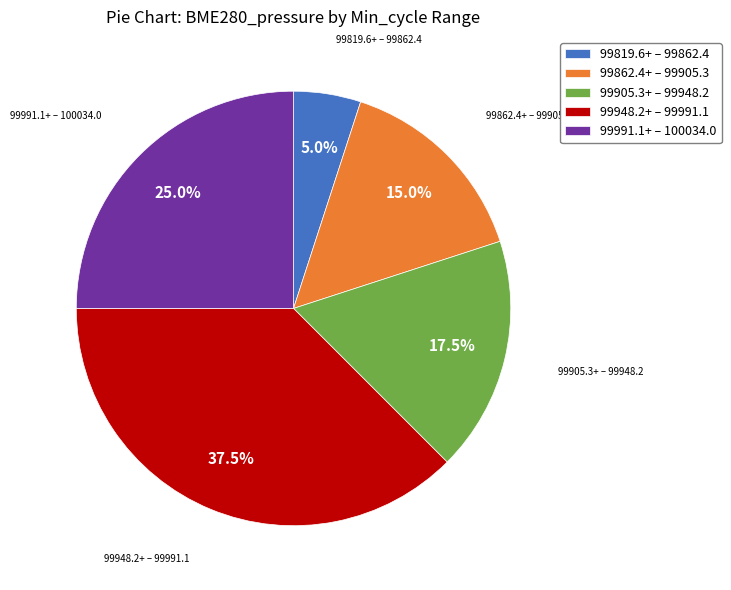

To the nearest percent, what is the average slice percentage?

20%